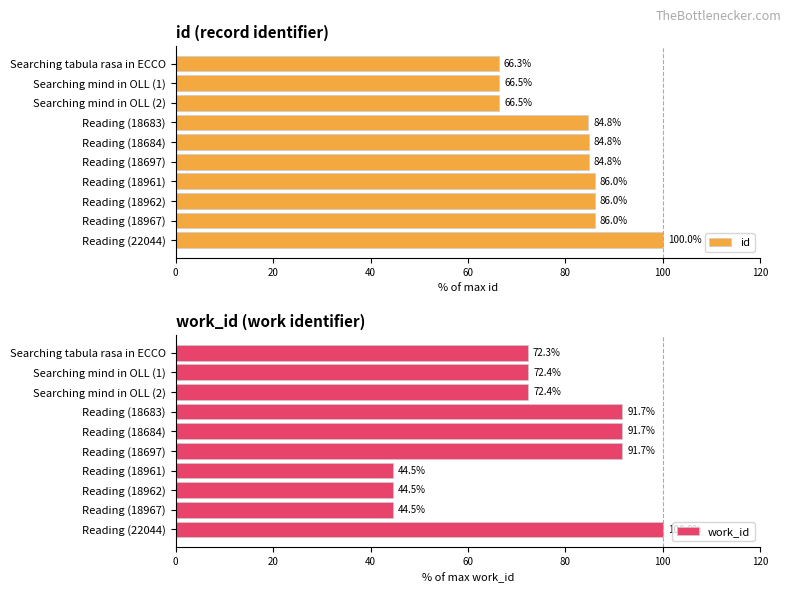

Reading left to right, list all the values displayed in this chart.

id: 66.3	66.5	66.5	84.8	84.8	84.8	86.0	86.0	86.0	100.0
work_id: 72.3	72.4	72.4	91.7	91.7	91.7	44.5	44.5	44.5	100.0